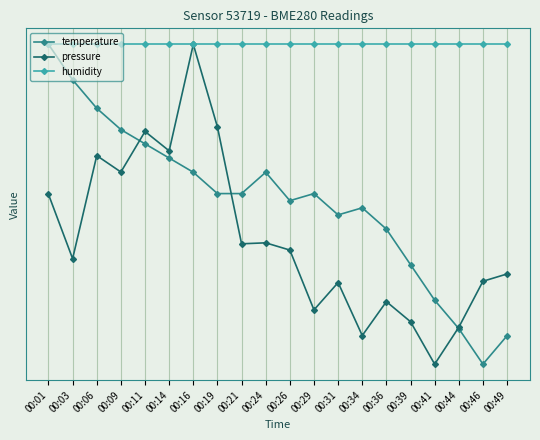

What are all the series names shown in the legend?

temperature, pressure, humidity